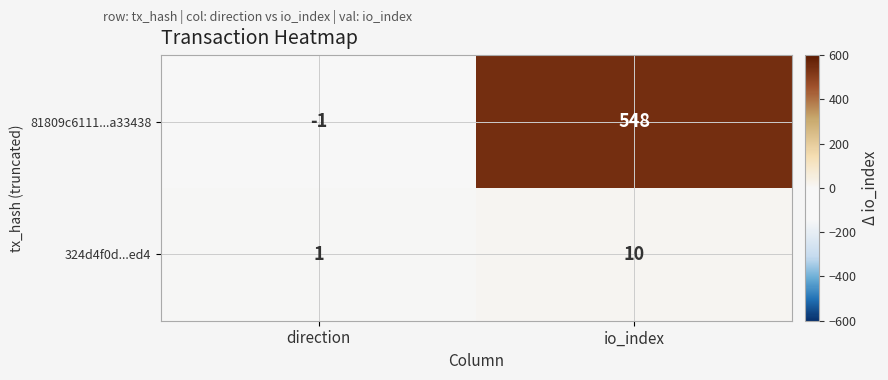

At which category does the chart reach its peak across all series?

io_index